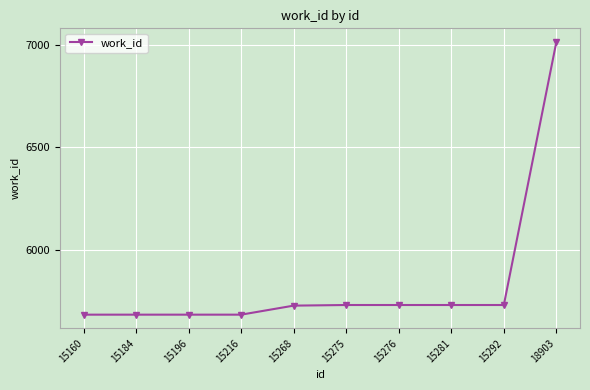

Between 15196 and 18903, which is larger?

18903